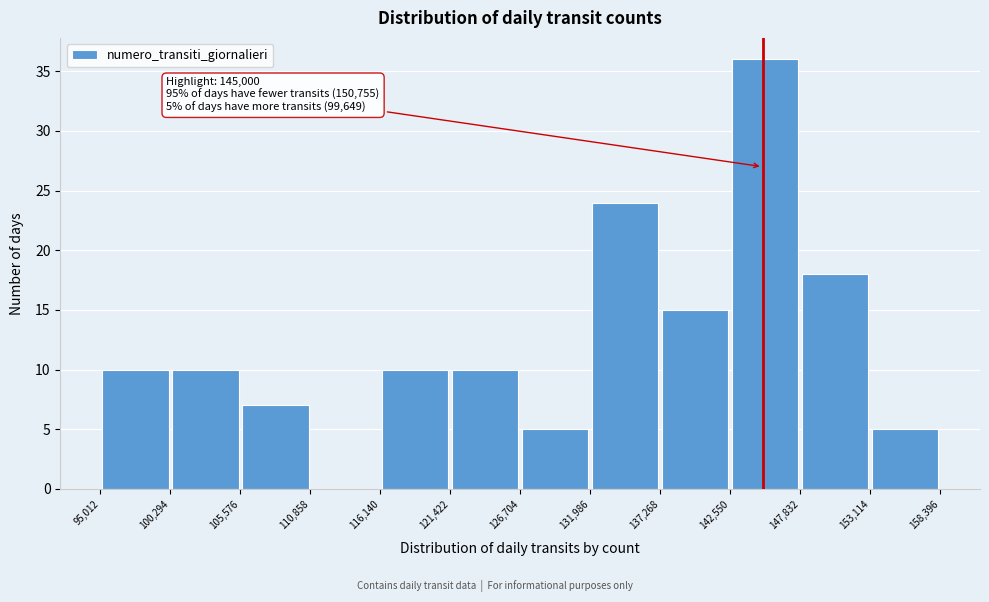

Which range on the x-axis has the tallest bar?

142,550 to 147,832